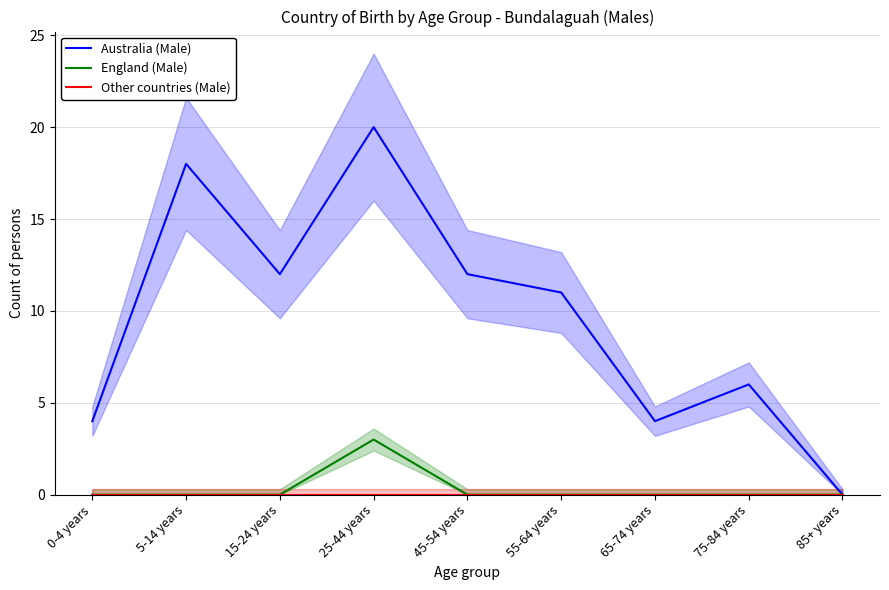

Which series has the largest total across all categories?

Australia (Male)